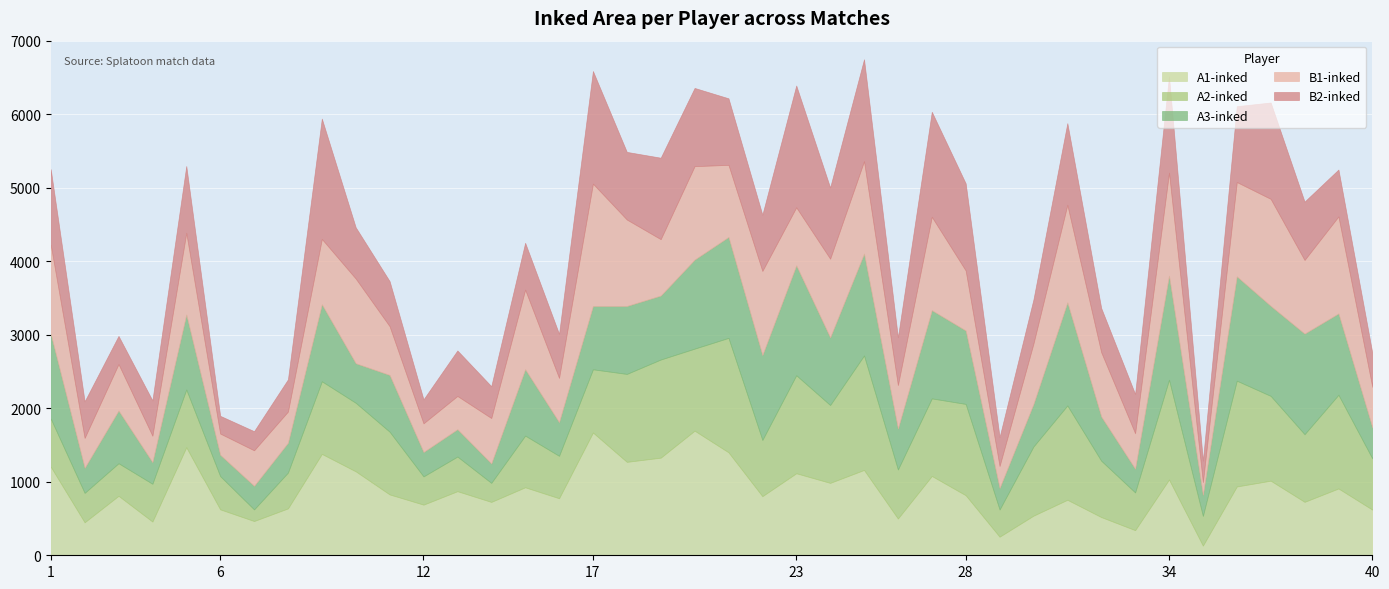

Reading left to right, what are all the values shown in this chart?

A1-inked: 1=1205	2=449	3=809	4=459	5=1470	6=625	7=466	8=638	9=1379	10=1142	11=828	12=689	13=872	14=726	15=925	16=776	17=1670	18=1271	19=1328	20=1695	21=1401	22=804	23=1116	24=985	25=1161	26=500	27=1079	28=817	29=253	30=539	31=755	32=520	33=342	34=1031	35=132	36=936	37=1015	38=727	39=909	40=621
A2-inked: 1=654	2=400	3=443	4=514	5=785	6=452	7=158	8=487	9=988	10=932	11=853	12=384	13=471	14=259	15=703	16=577	17=860	18=1196	19=1335	20=1116	21=1556	22=765	23=1333	24=1059	25=1557	26=667	27=1055	28=1242	29=370	30=941	31=1283	32=766	33=513	34=1357	35=404	36=1439	37=1153	38=920	39=1274	40=696
A3-inked: 1=1151	2=341	3=717	4=294	5=1020	6=290	7=321	8=406	9=1047	10=538	11=772	12=332	13=372	14=264	15=903	16=458	17=861	18=924	19=870	20=1211	21=1373	22=1154	23=1495	24=920	25=1386	26=557	27=1200	28=999	29=292	30=578	31=1402	32=601	33=322	34=1416	35=286	36=1419	37=1225	38=1368	39=1107	40=422
B1-inked: 1=1215	2=407	3=632	4=360	5=1111	6=289	7=483	8=424	9=889	10=1152	11=663	12=390	13=452	14=618	15=1083	16=602	17=1664	18=1176	19=767	20=1271	21=981	22=1145	23=789	24=1071	25=1257	26=592	27=1270	28=816	29=300	30=823	31=1327	32=875	33=484	34=1401	35=174	36=1283	37=1455	38=1002	39=1319	40=552
B2-inked: 1=1026	2=497	3=383	4=480	5=909	6=241	7=260	8=438	9=1637	10=697	11=613	12=326	13=619	14=433	15=637	16=599	17=1532	18=920	19=1108	20=1064	21=905	22=765	23=1657	24=968	25=1386	26=649	27=1429	28=1185	29=394	30=600	31=1111	32=601	33=533	34=1311	35=291	36=1032	37=1311	38=794	39=638	40=462